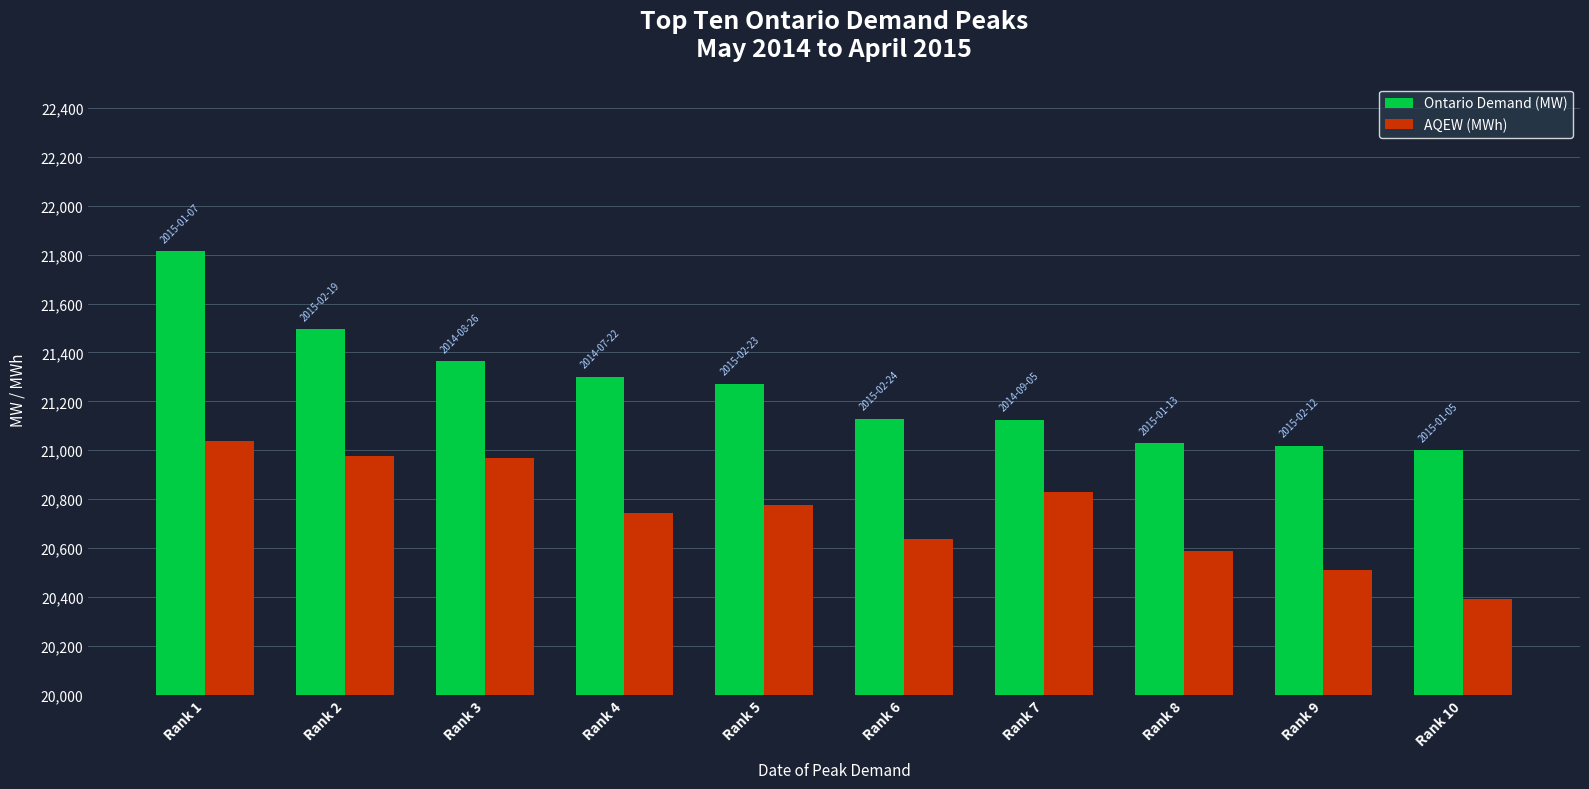

Which series has the largest range (max minus min)?

Ontario Demand (MW)